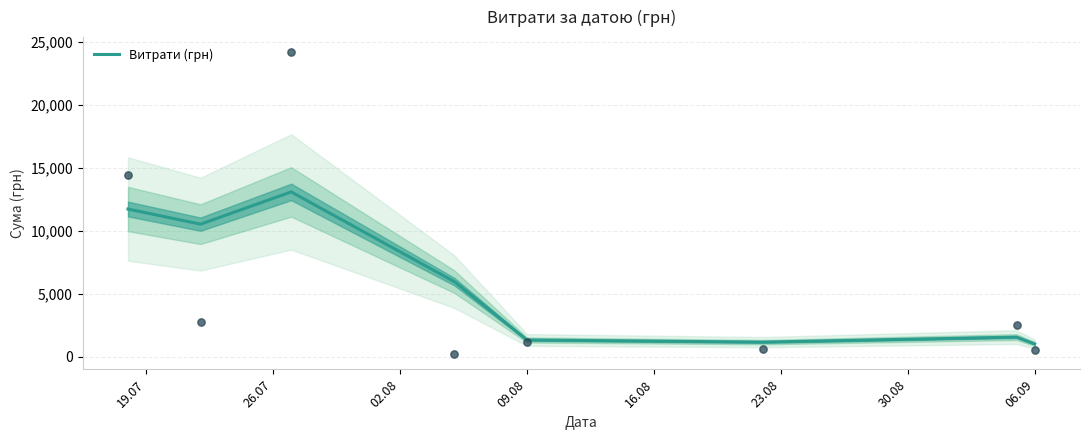

What is the lowest value of the Витрати (грн) series?

1017.2